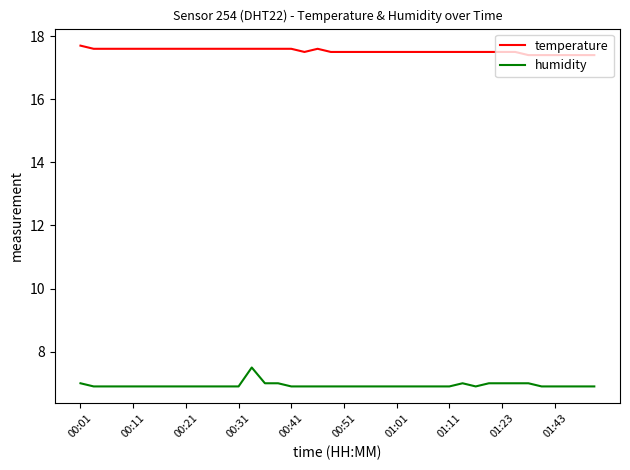

Rank the series by their average value, from highest to lowest.

temperature, humidity